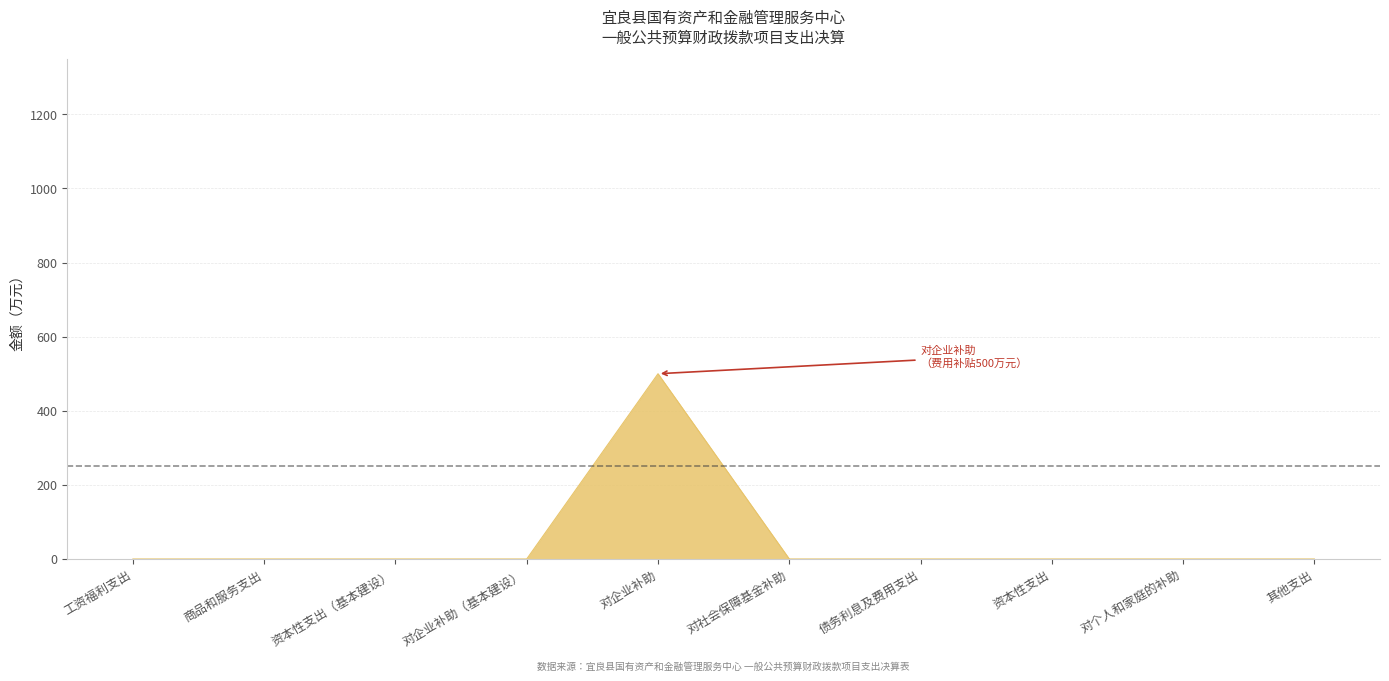

What is the difference between the maximum and minimum values?

500